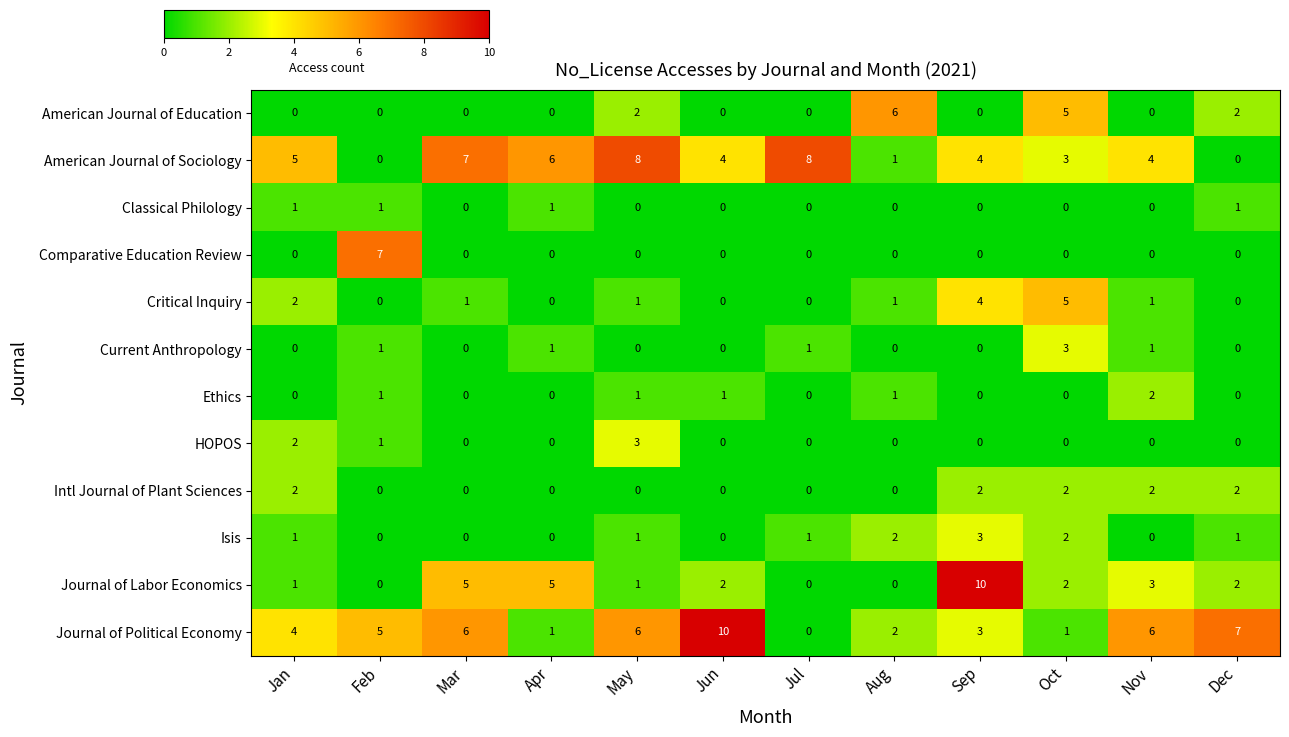

What is the difference between the highest and lowest values at Apr?

6